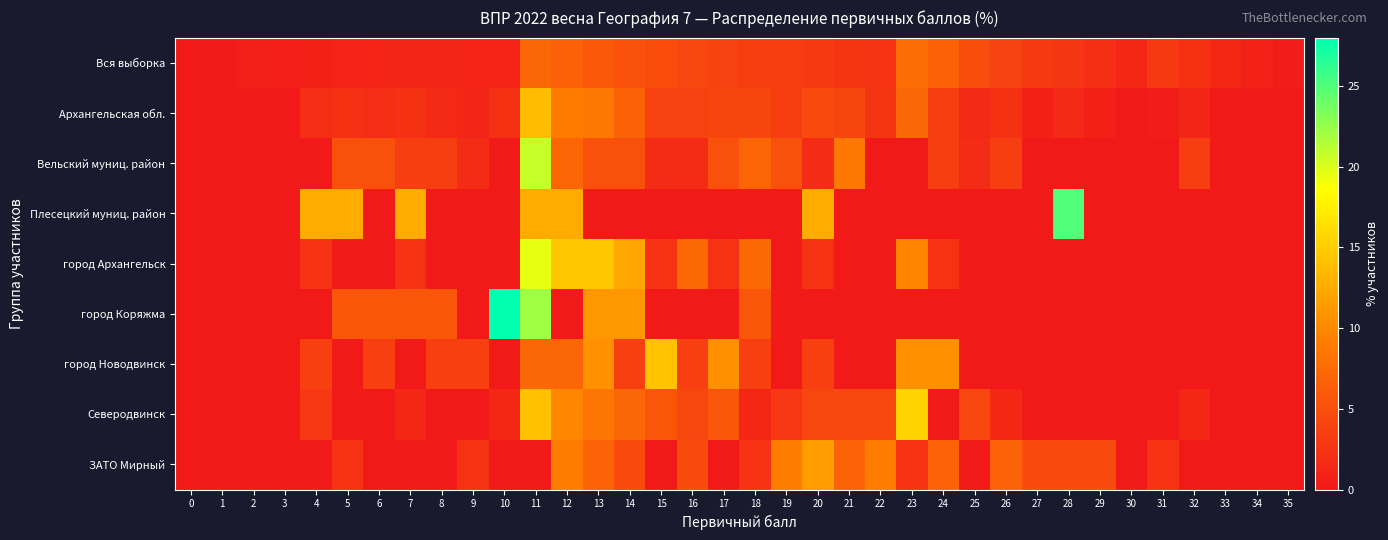

List the series in order of their peak value, highest first.

город Коряжма, Плесецкий муниц. район, Вельский муниц. район, город Архангельск, Северодвинск, город Новодвинск, Архангельская обл., ЗАТО Мирный, Вся выборка